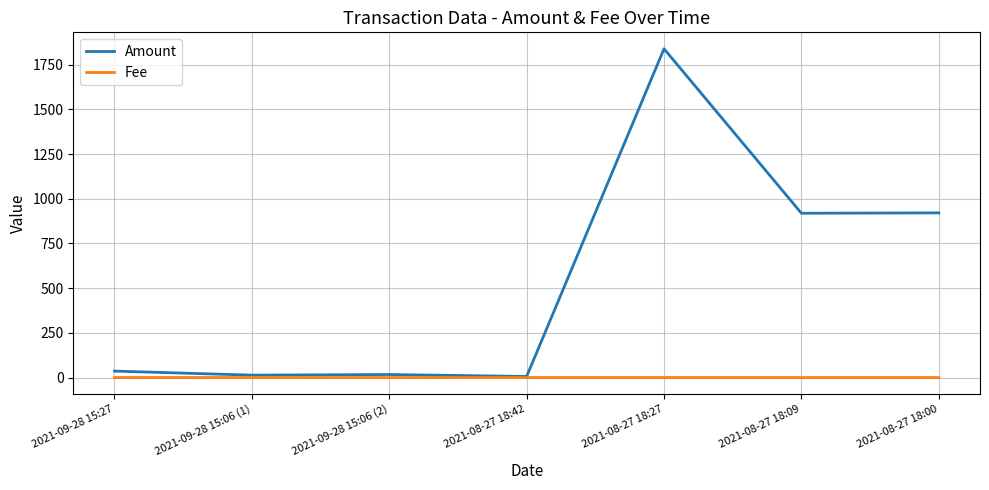

How many Fee values are between 0 and 1?

7